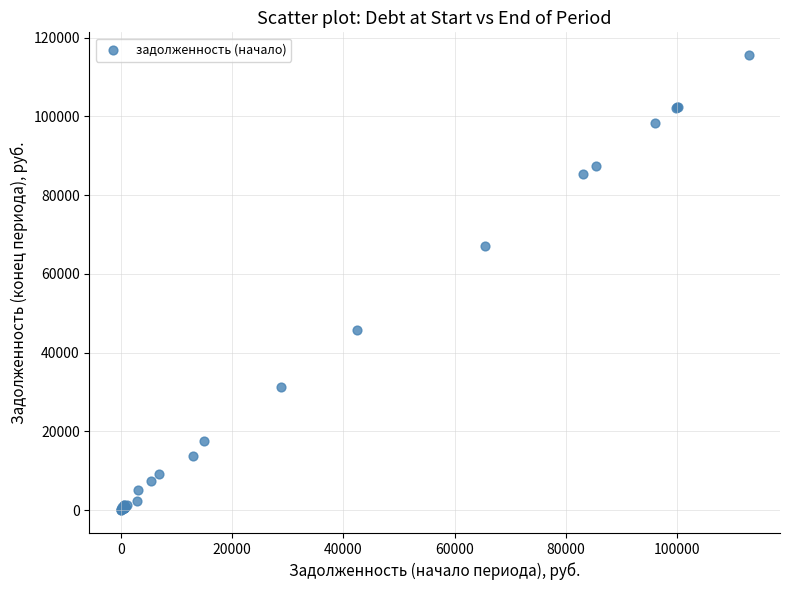

What Y value in the scatter plot is closest to 57777?

67041.1